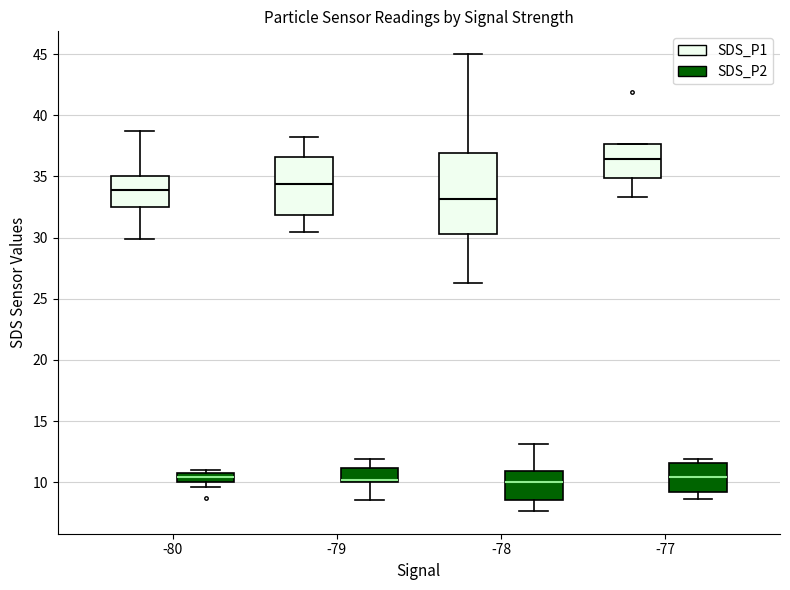

Where does the median line of the box for -78 (SDS_P2) sit on the y-axis? The values are not printed on the chart, so give them approximately, as read against the axis.

10.0